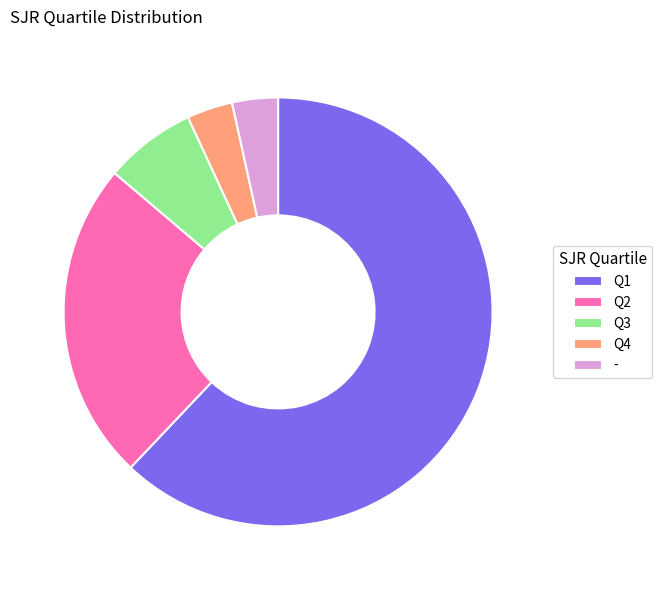

Combined, do Q2 and Q1 account for over 50%?

Yes